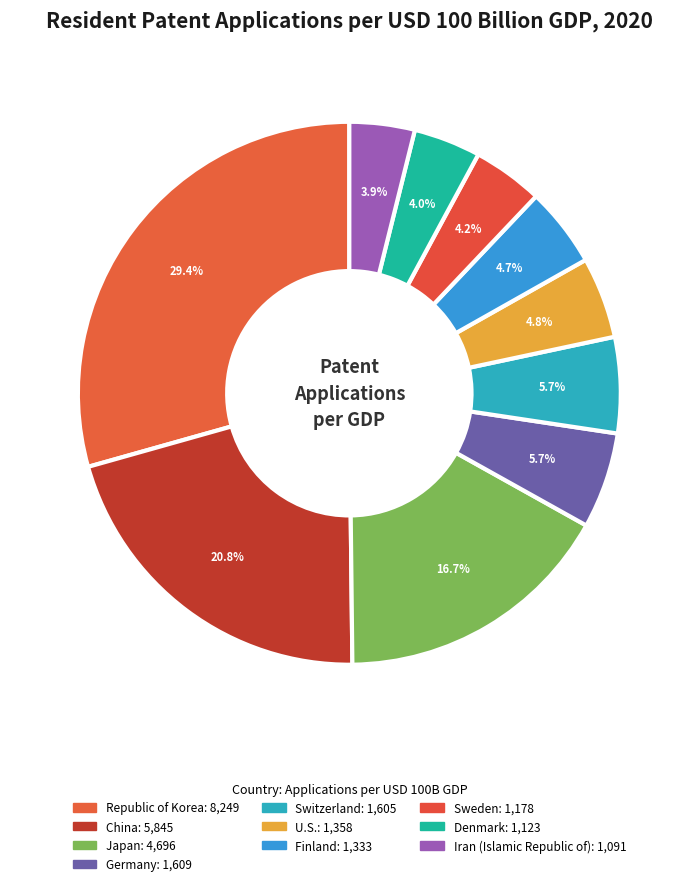

Is it true that U.S. is 5% of the pie?

True